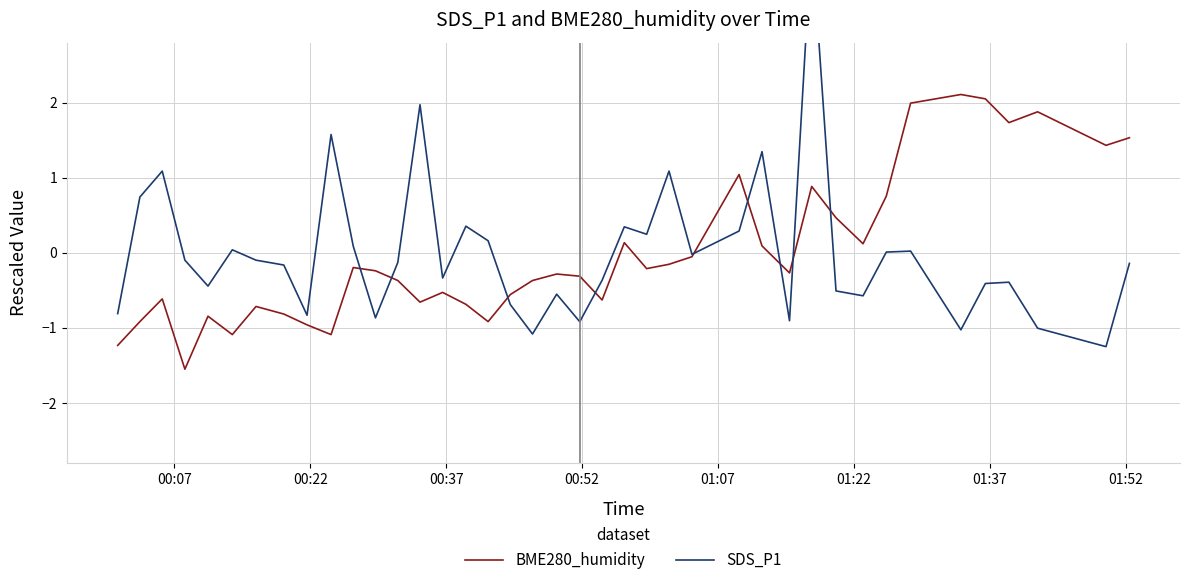

What is the minimum value for BME280_humidity?

-1.5